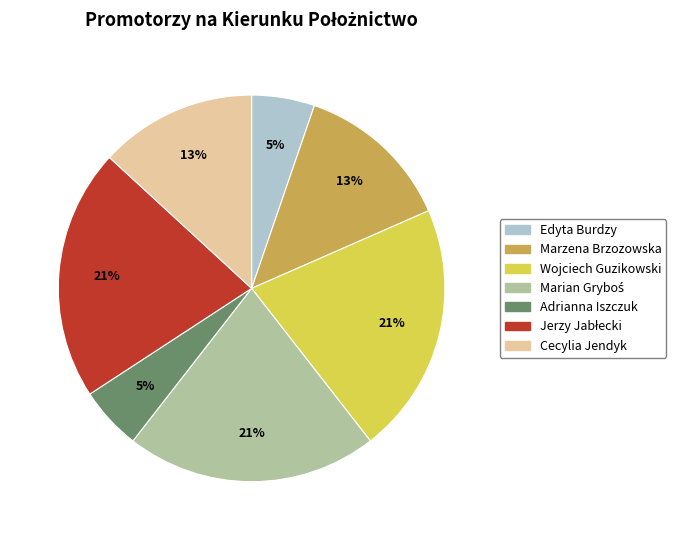

Is there a majority slice in this chart?

No